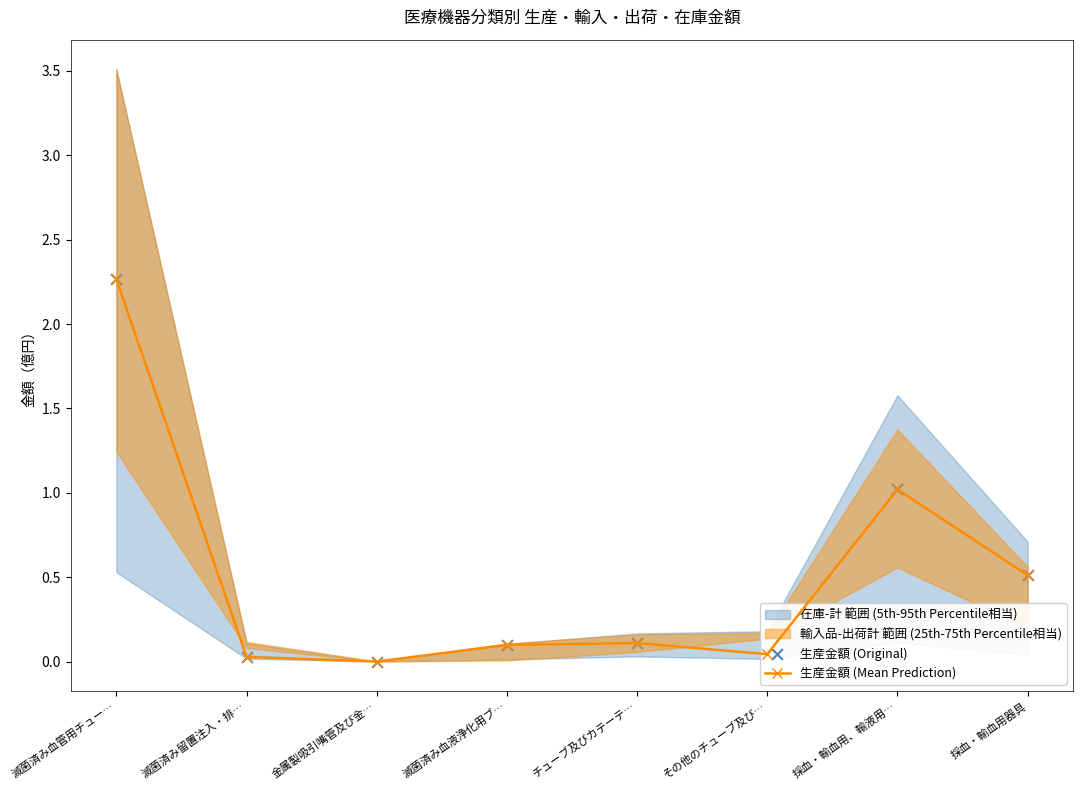

Which series has the largest Y range (max minus min)?

生産金額 (Mean Prediction)